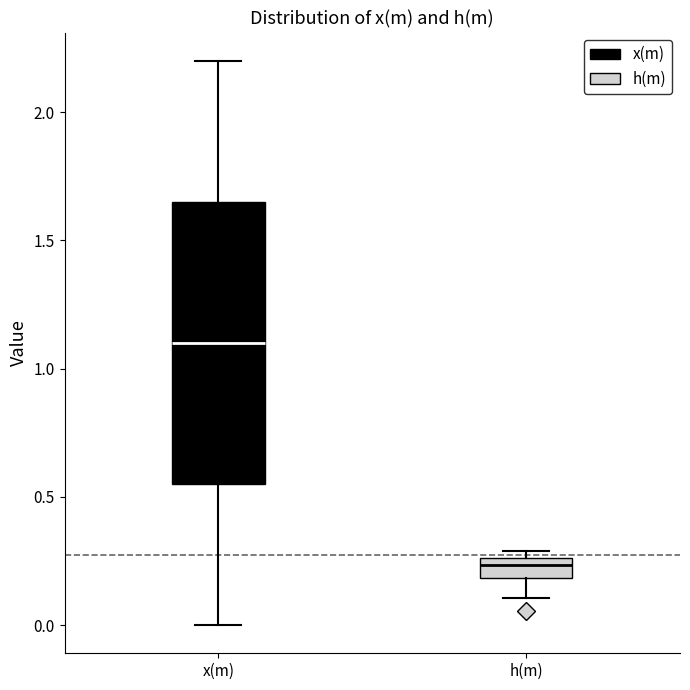

Reading left to right, read every box against the y-axis: the position of its median line, the range the box covers, and the ends of its whiskers. The values are not printed on the chart, so give them approximately, as read against the axis.

x(m): median 1.10, box 0.55 to 1.65, whiskers 0.00 to 2.20
h(m): median 0.25 (just below the box's upper edge), box 0.20 to 0.25, whiskers 0.10 to 0.30